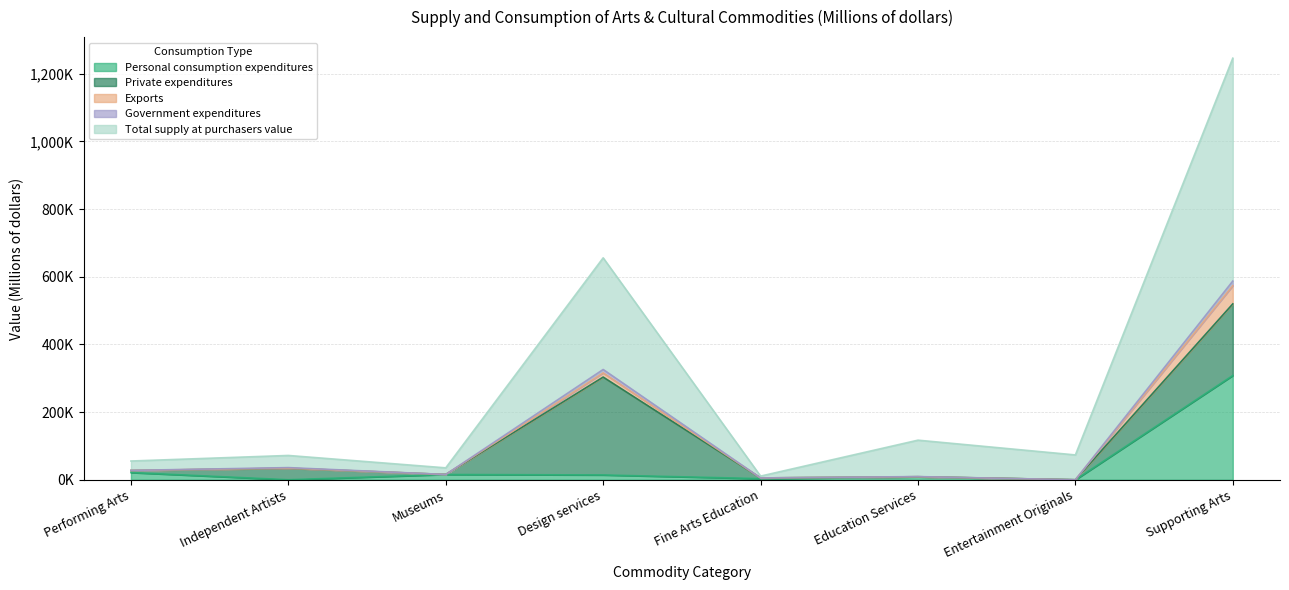

At how many categories does at least one series exceed 844857?

1